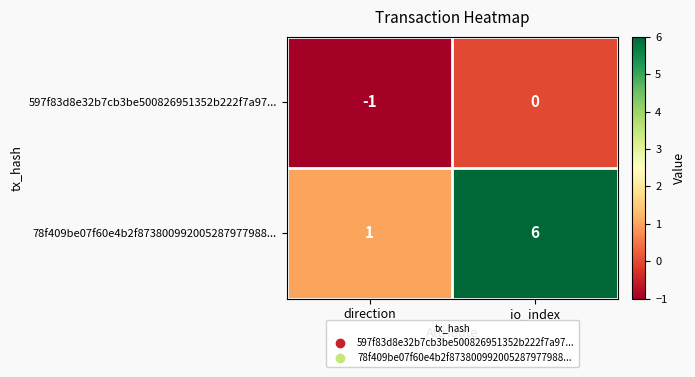

The 597f83d8e32b7cb3be500826951352b222f7a97... series shows -1 at direction. True or false?

True